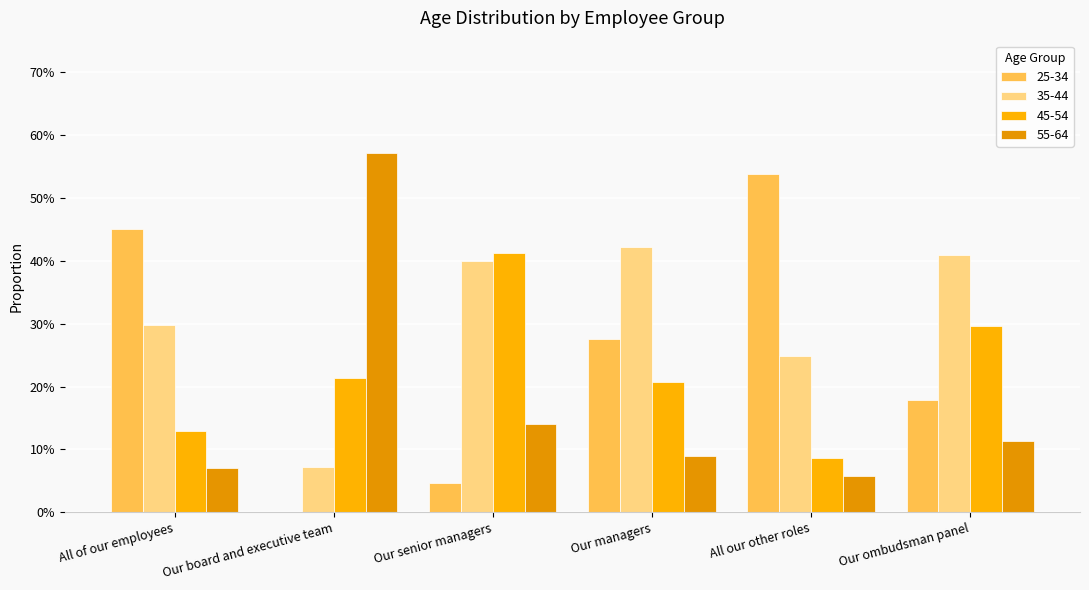

Which series changed the most between Our board and executive team and All our other roles?

25-34